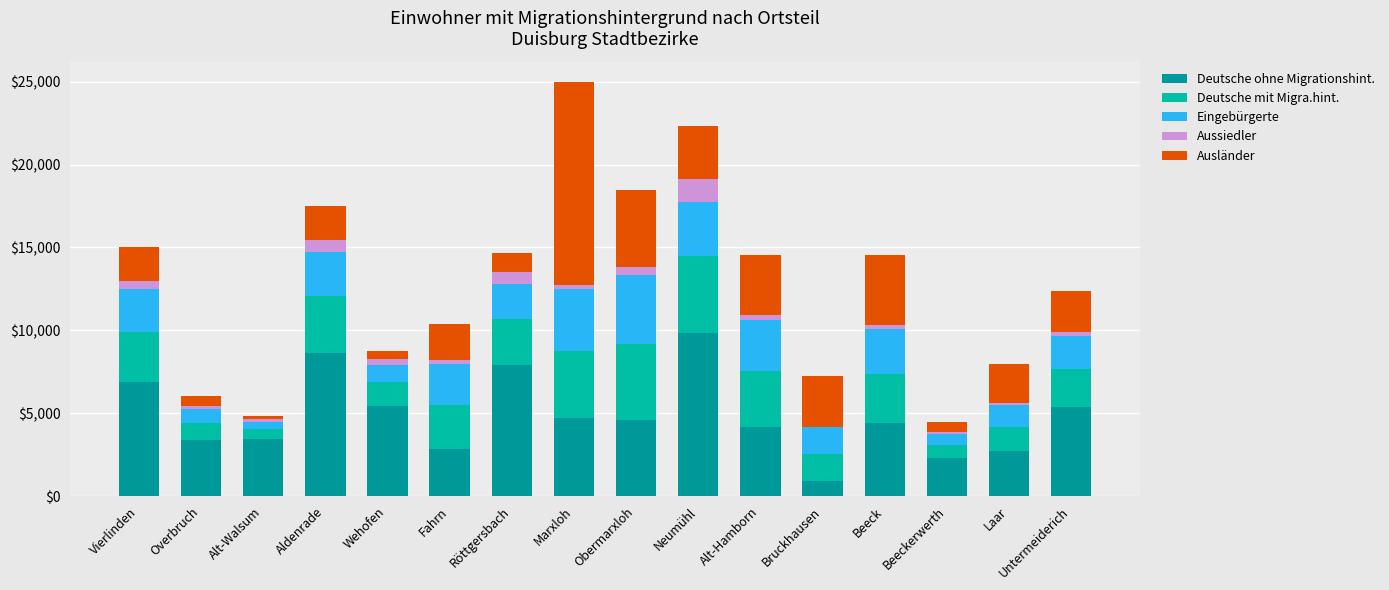

Rank the series at Neumühl from lowest to highest value.

Aussiedler, Ausländer, Eingebürgerte, Deutsche mit Migra.hint., Deutsche ohne Migrationshint.